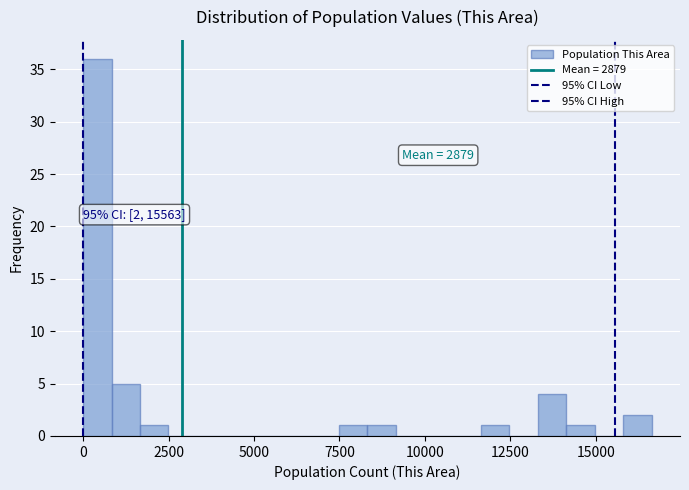

Read against the x-axis, roughly where is the centre of the tallest bar?

500